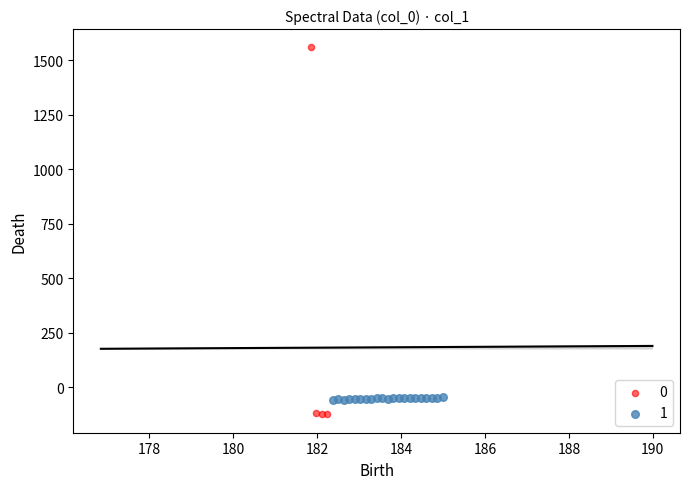

What are all the series names shown in the legend?

0, 1